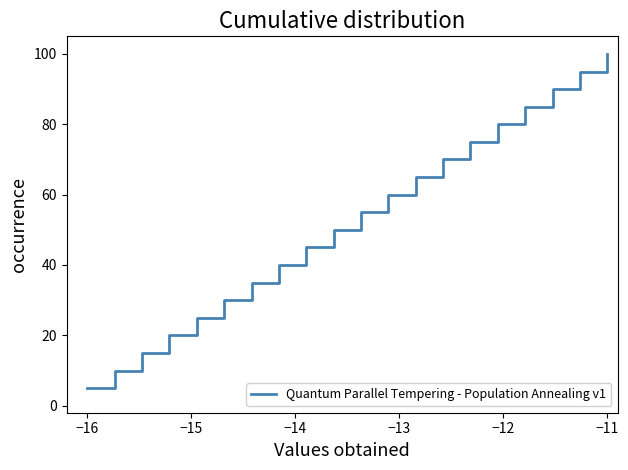

What is the greatest value displayed?

100.0